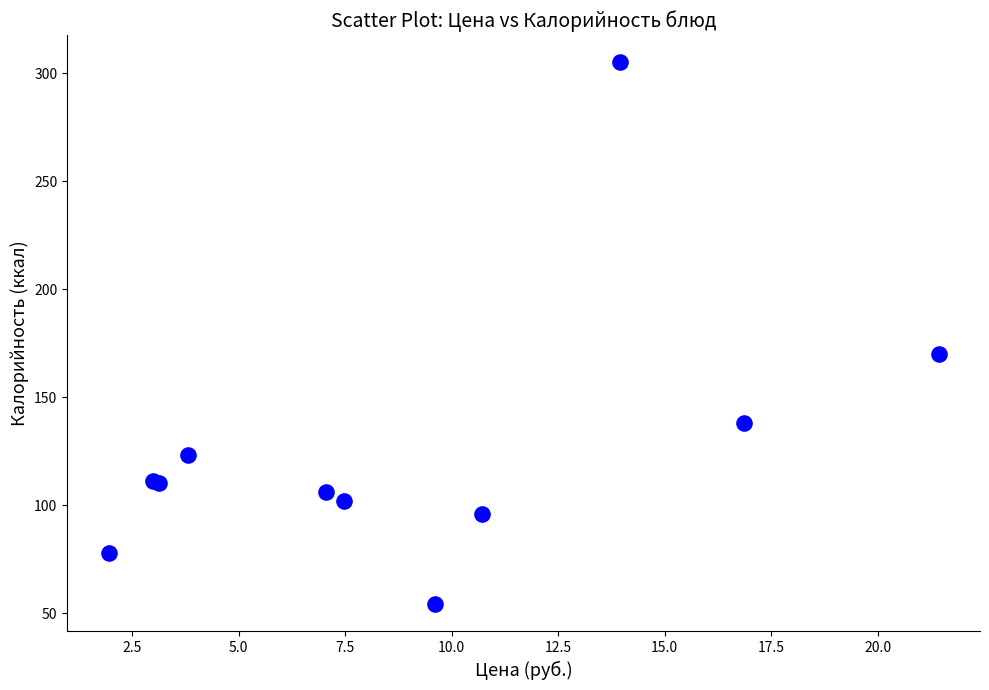

What Y value in the scatter plot is closest to 179?

170